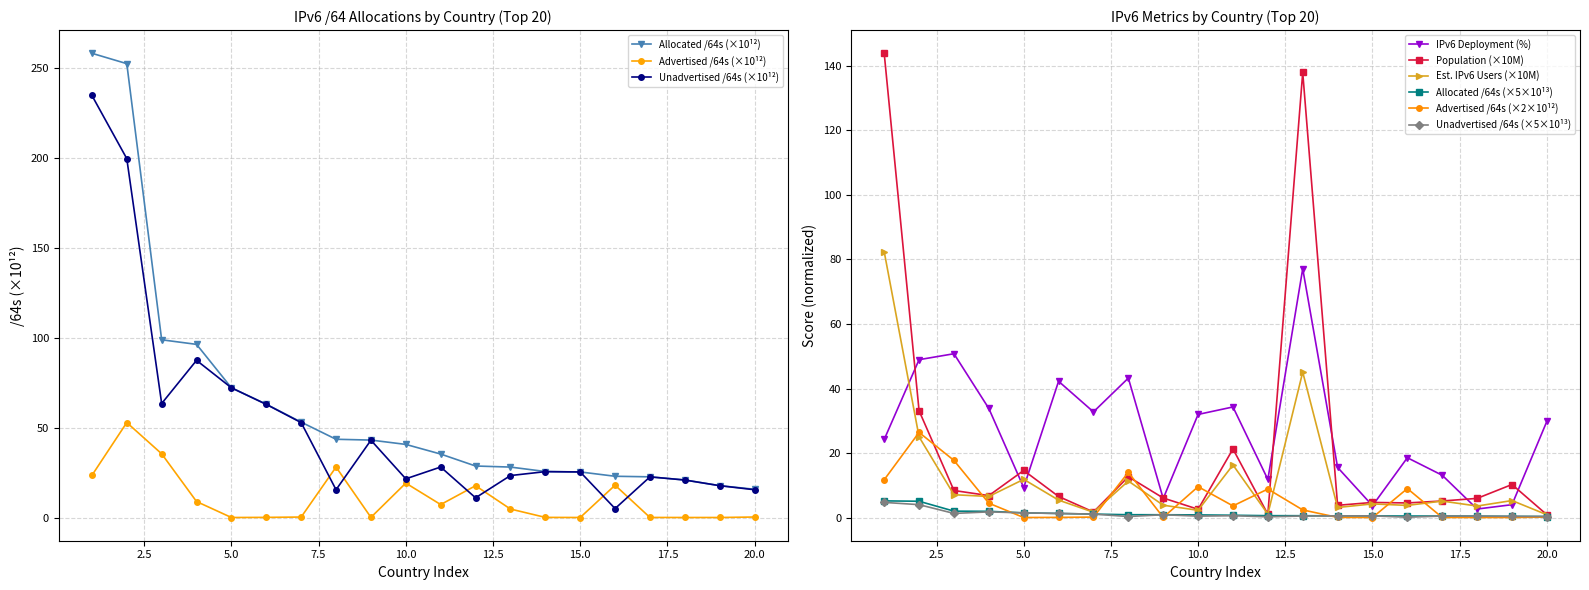

What is the maximum value for Unadvertised /64s (×5×10¹³)?

4.7